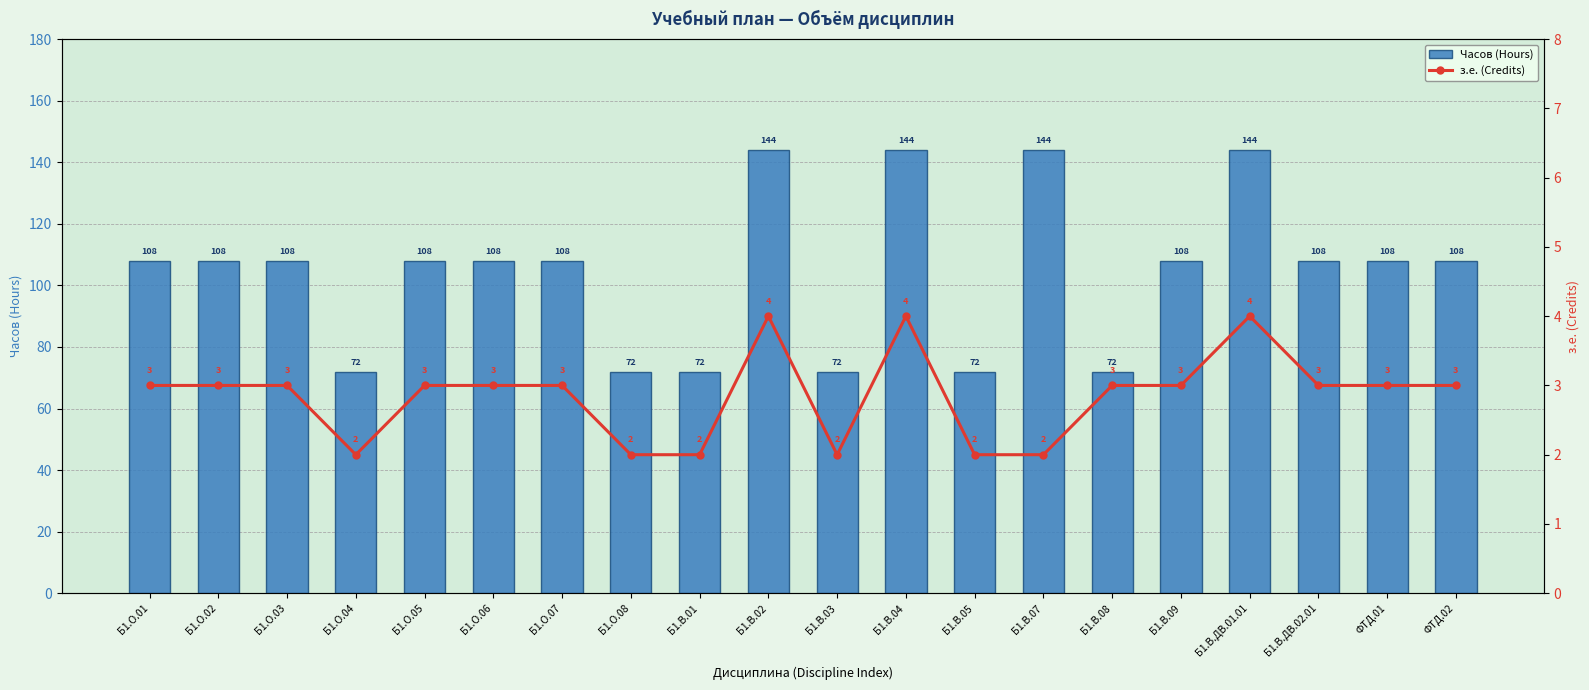

What is the lowest value of the Часов (Hours) series?

72